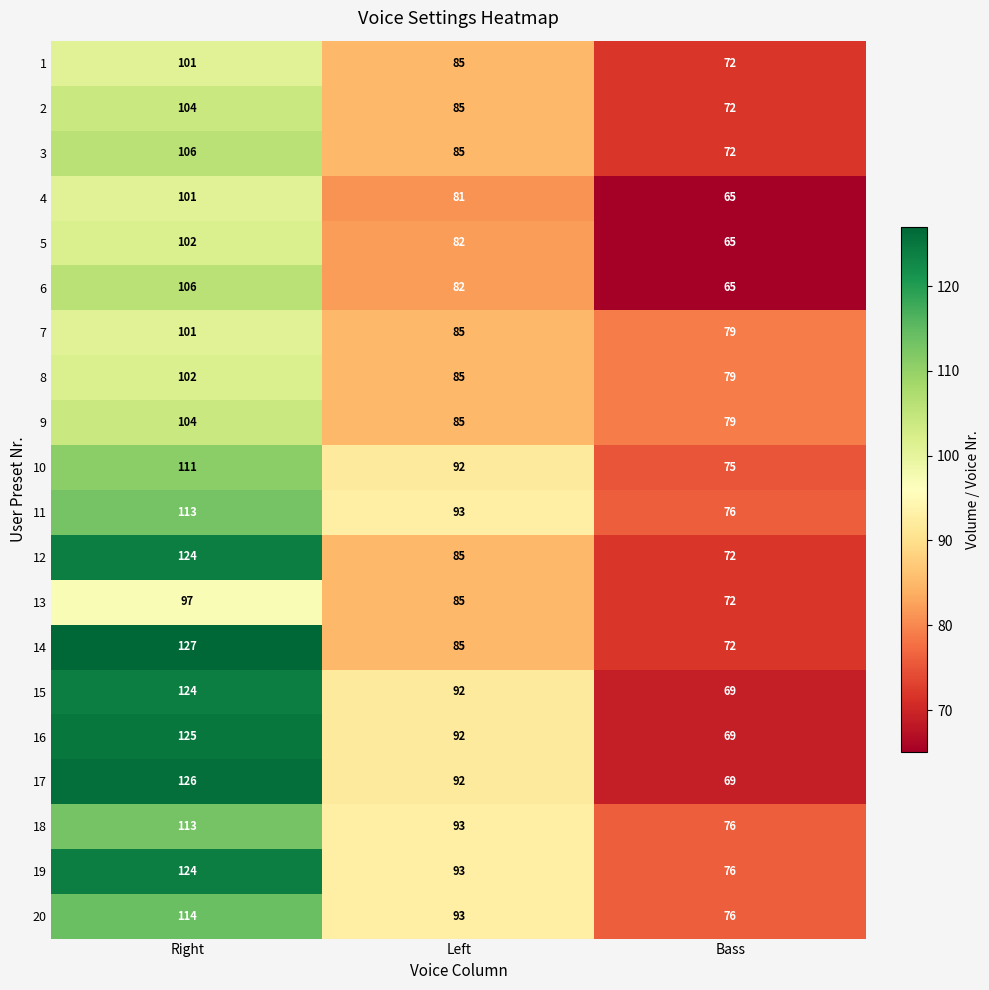

Which category has the highest value across all series?

Right